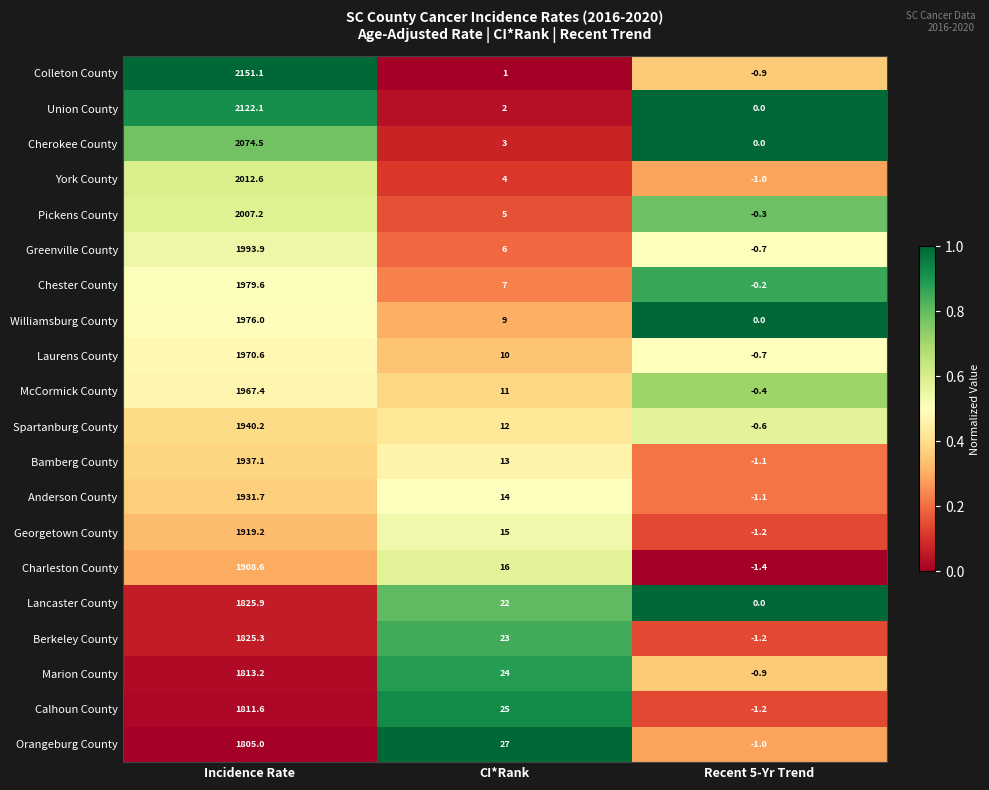

Rank the categories by Union County value from lowest to highest.

Recent 5-Yr Trend, CI*Rank, Incidence Rate